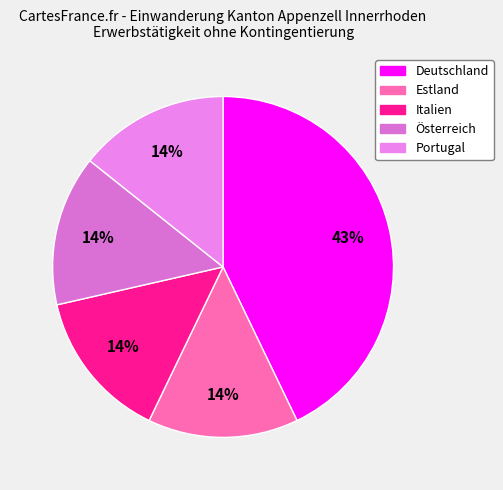

Between Italien and Portugal, which is larger?

Italien